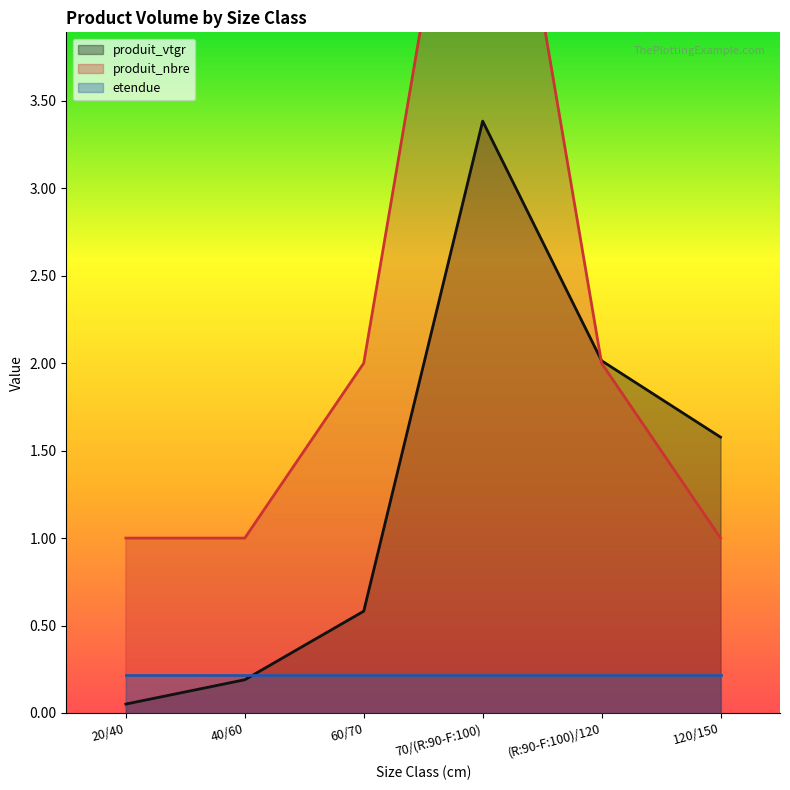

Rank the categories by produit_vtgr value from lowest to highest.

20/40, 40/60, 60/70, 120/150, (R:90-F:100)/120, 70/(R:90-F:100)